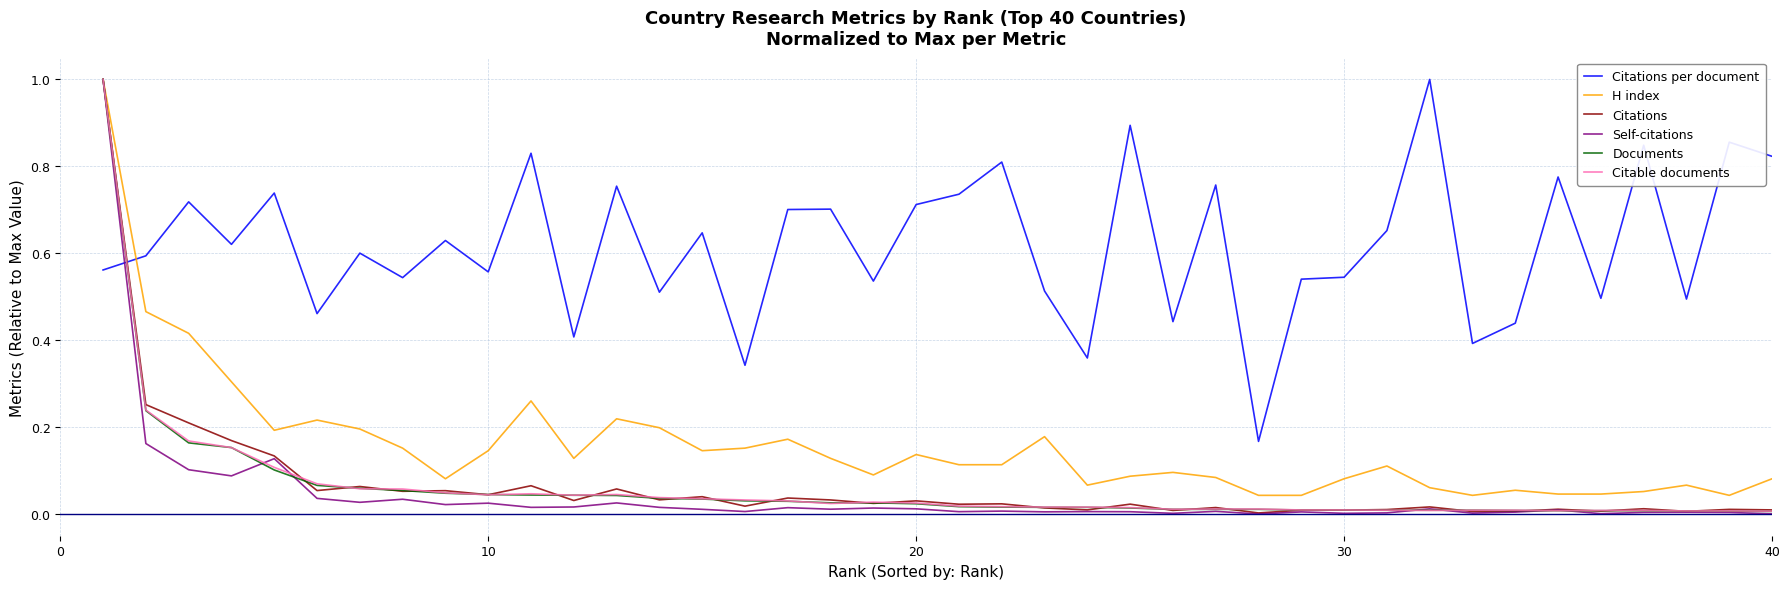

Which series has the widest spread of values?

Self-citations